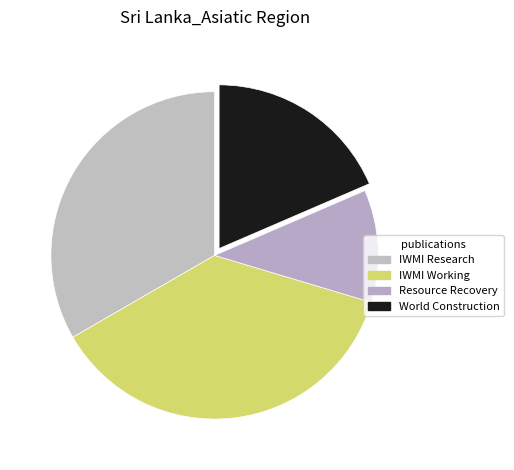

To the nearest percent, what is the difference between the largest and smallest slice percentages?

26%